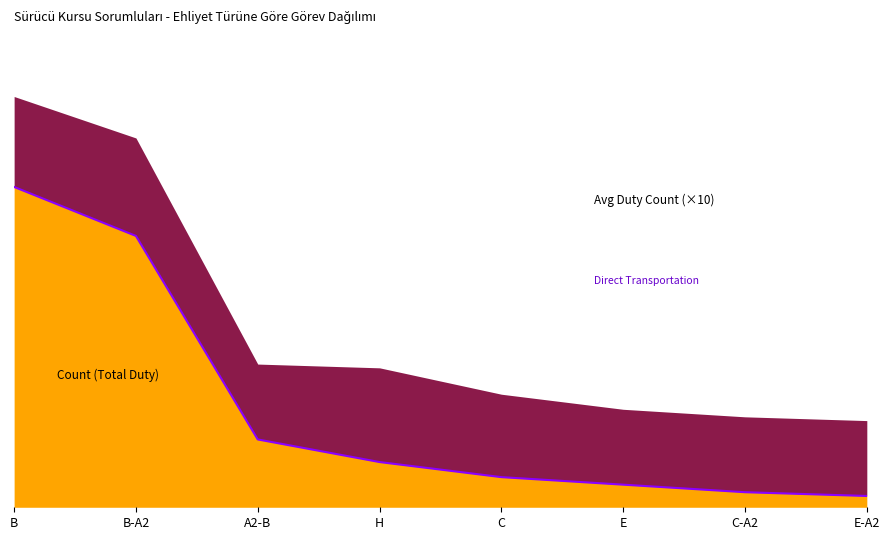

Rank the categories by value from lowest to highest.

E-A2, C-A2, E, C, H, A2-B, B-A2, B